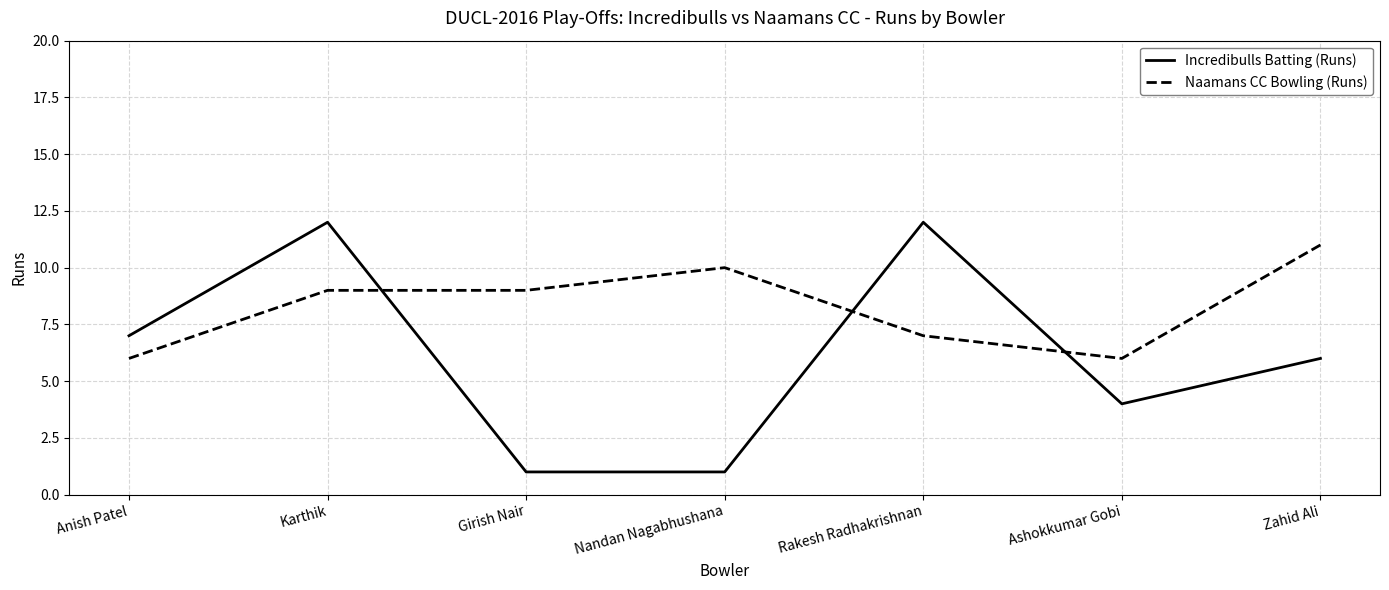

What are all the series names shown in the legend?

Incredibulls Batting (Runs), Naamans CC Bowling (Runs)